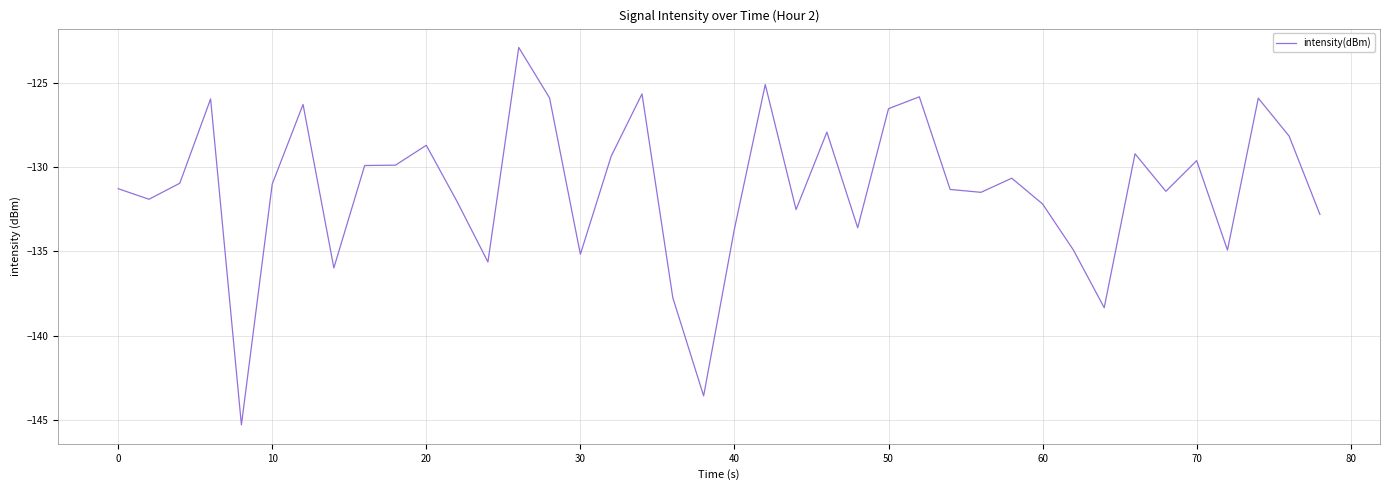

What is the minimum value shown in the chart?

-145.3